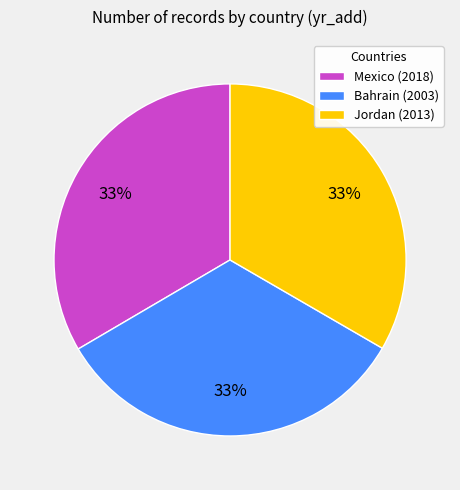

Is there a majority slice in this chart?

No